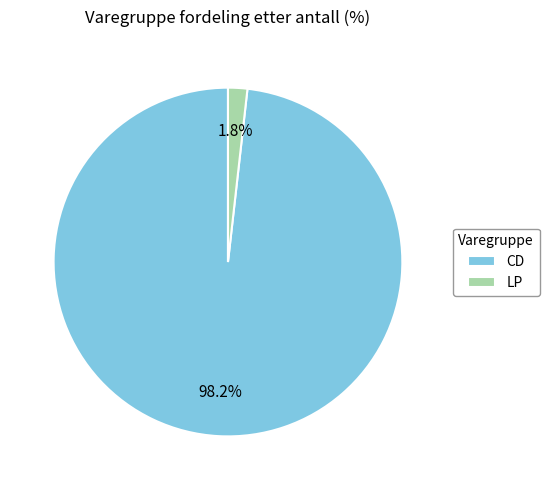

Does any single category account for the majority?

Yes